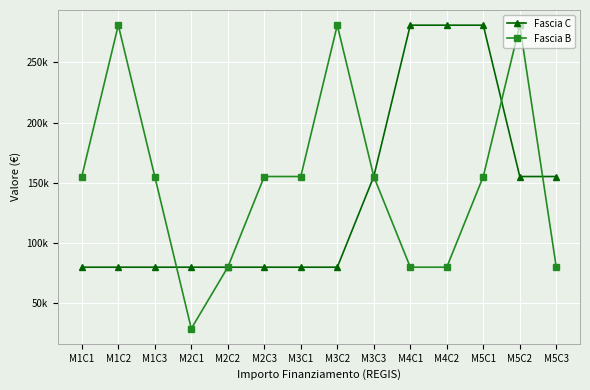

What position from the right is M5C1?

3